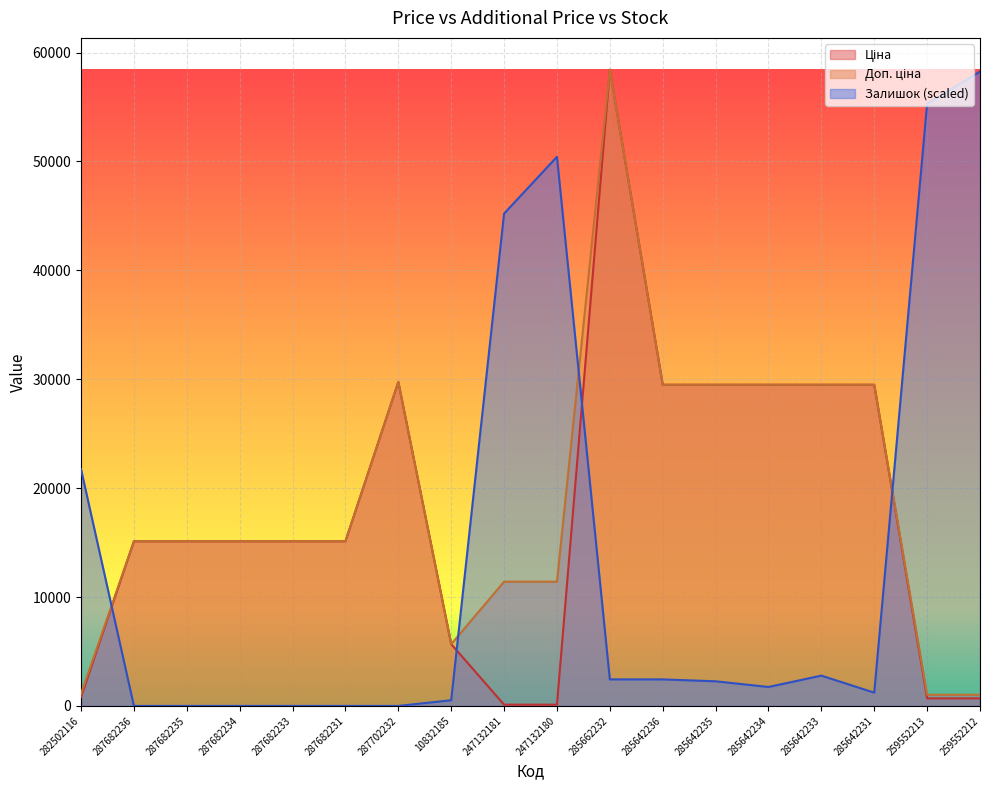

Where is Ціна nearest to the value 29270?

285642236